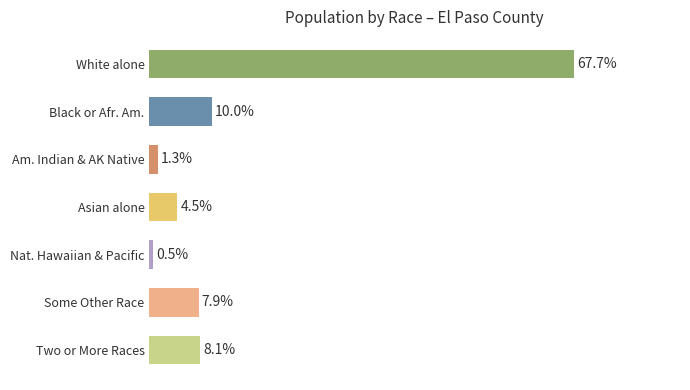

Which category has the highest value across all series?

White alone